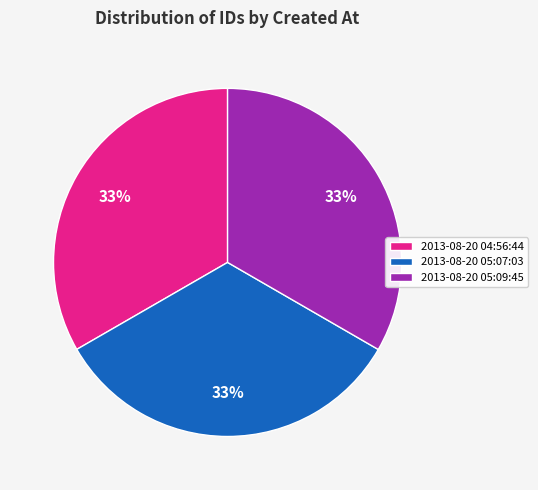

True or false: 2013-08-20 05:07:03 accounts for 33% of the total.

True